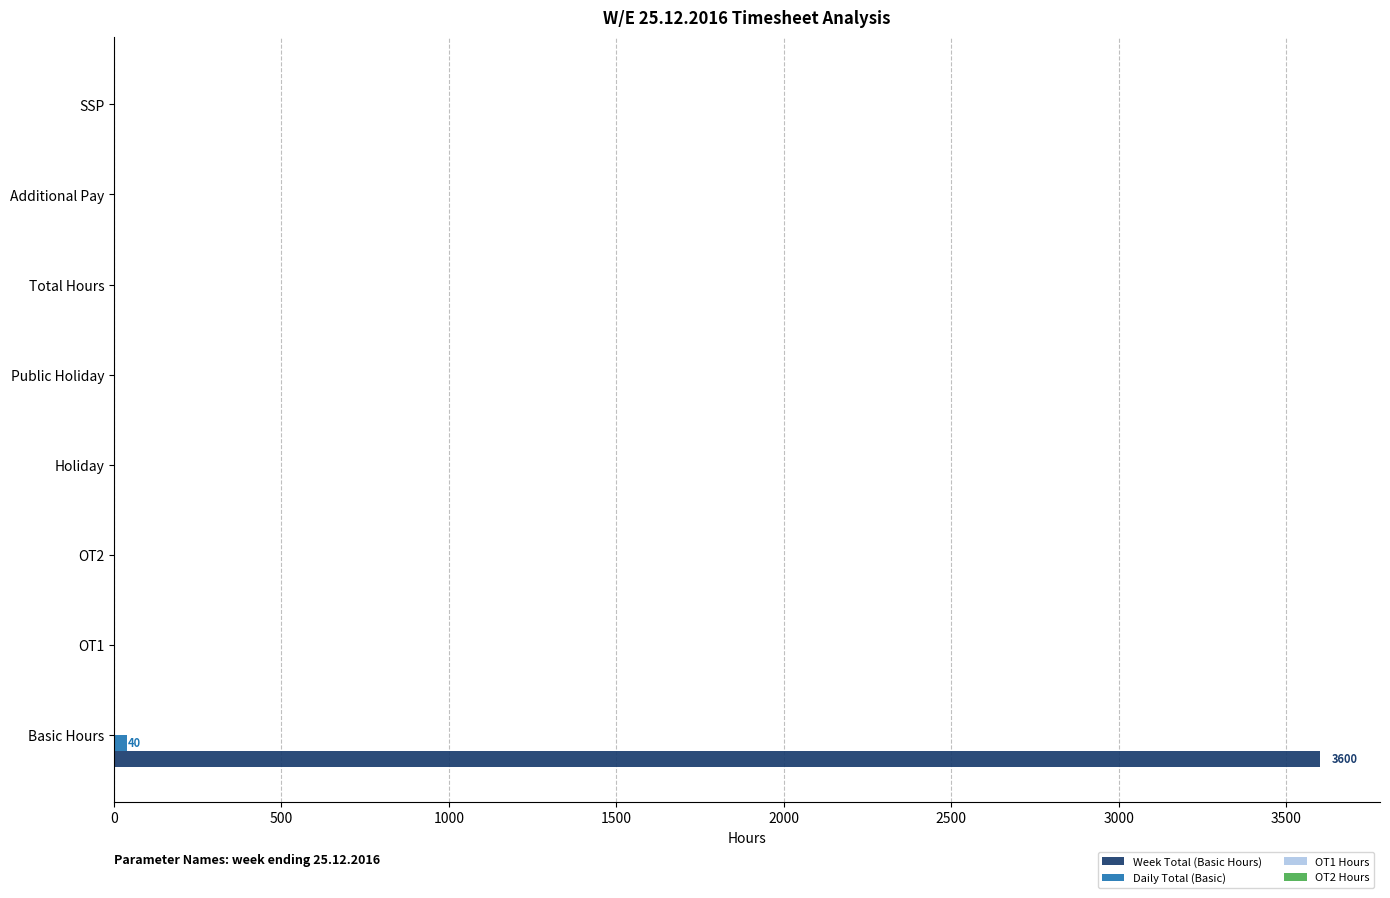

Which series has the largest total across all categories?

Week Total (Basic Hours)